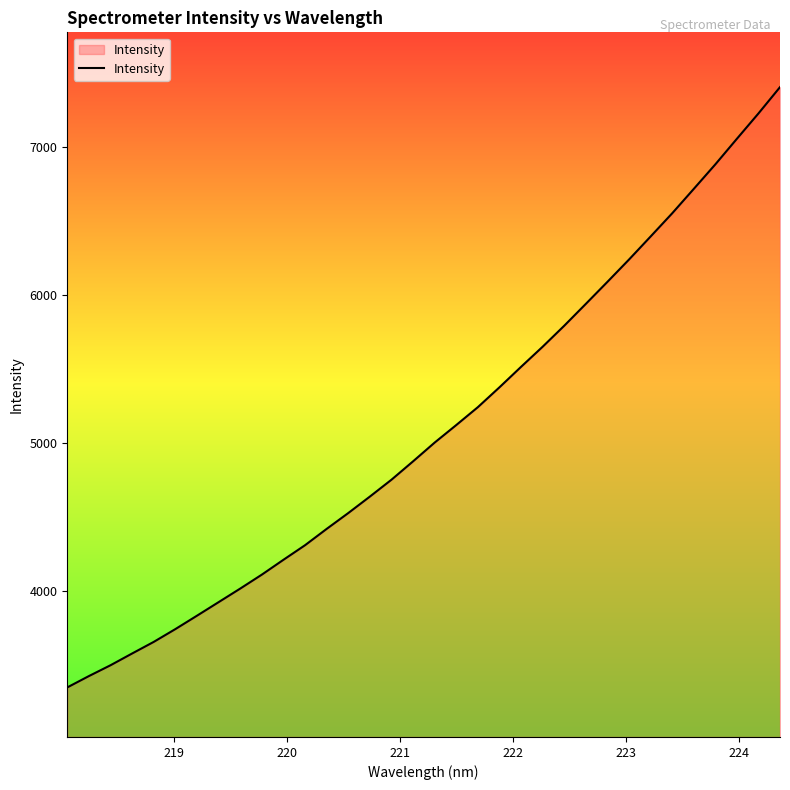

What is the difference between the maximum and minimum values?

4056.7